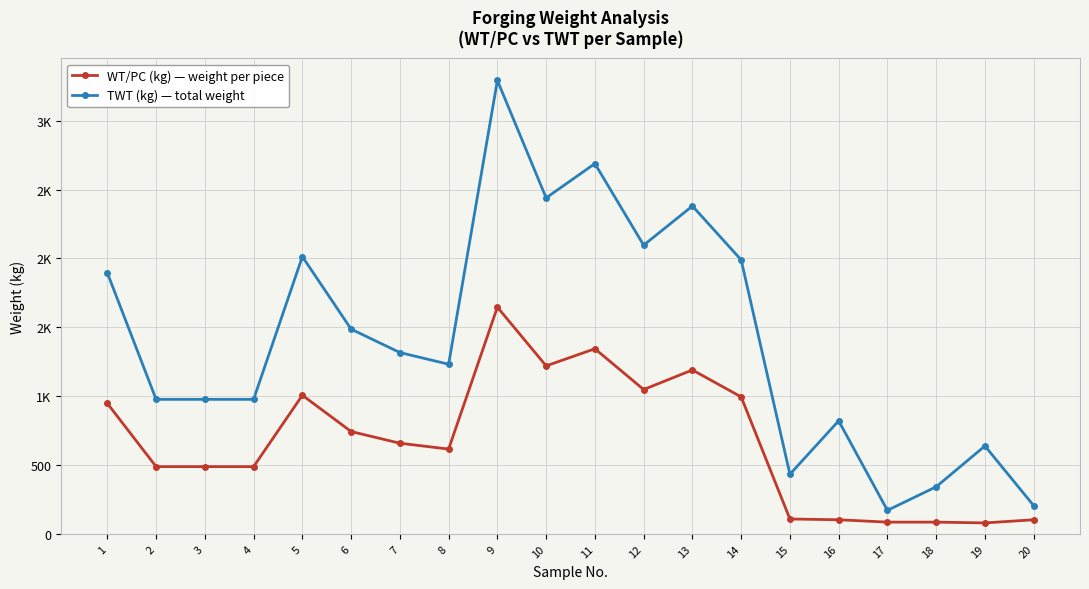

What are all the series names shown in the legend?

WT/PC (kg) — weight per piece, TWT (kg) — total weight